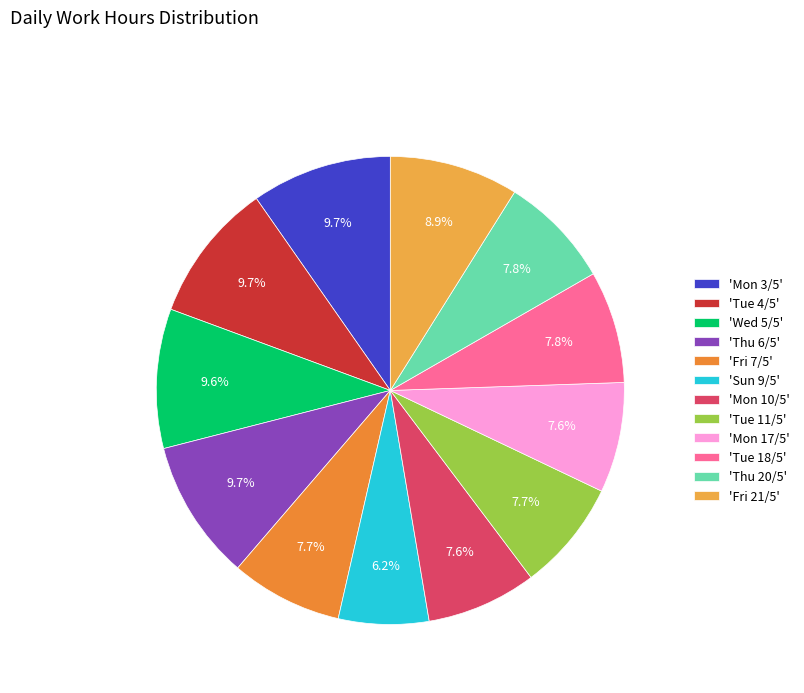

Count the number of slices in the pie.

12